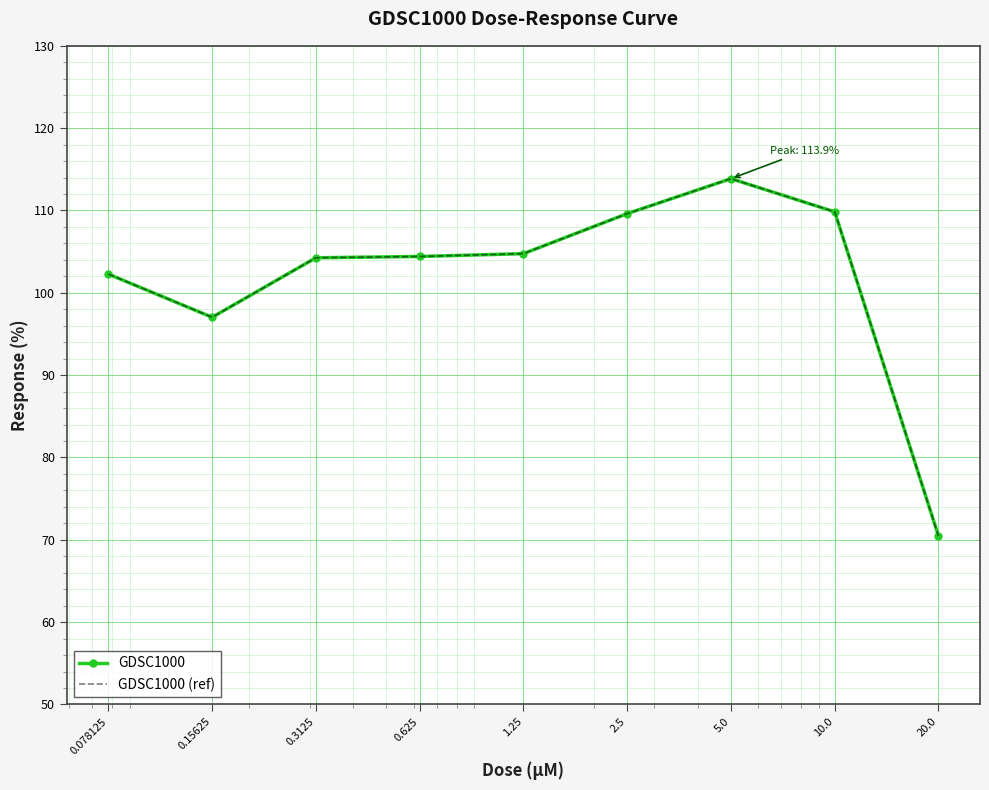

How many lines are shown in the chart?

2